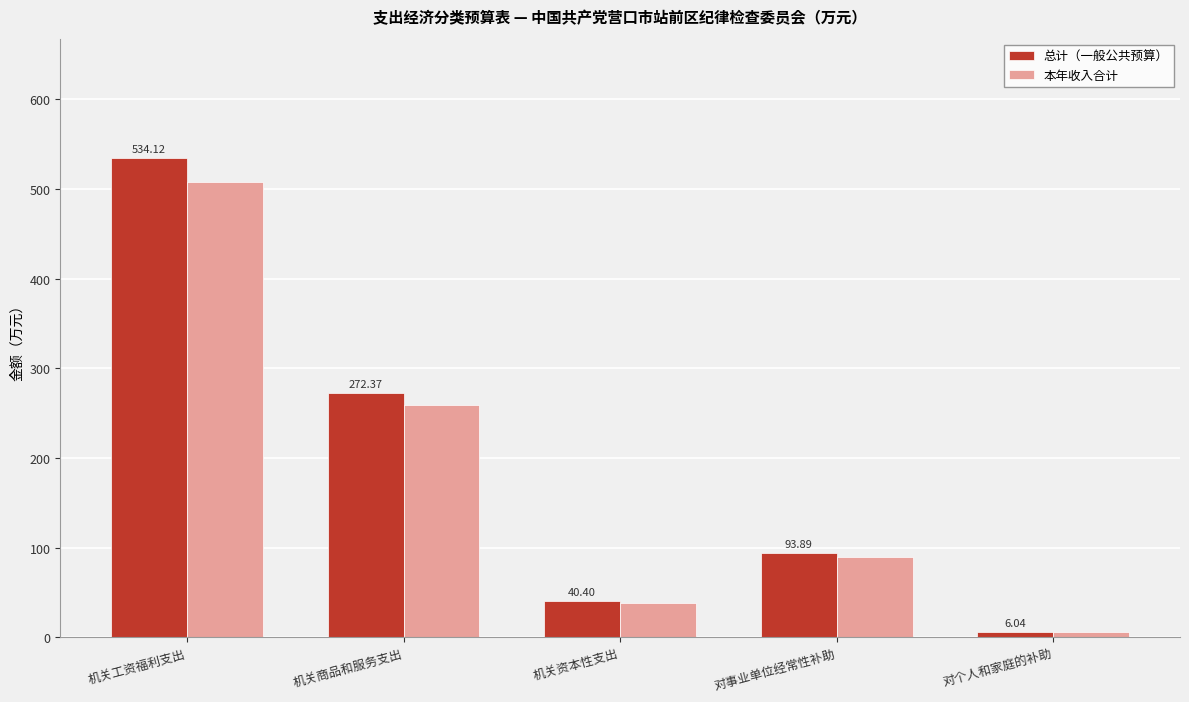

What is the label of the 1st bar from the left?

机关工资福利支出